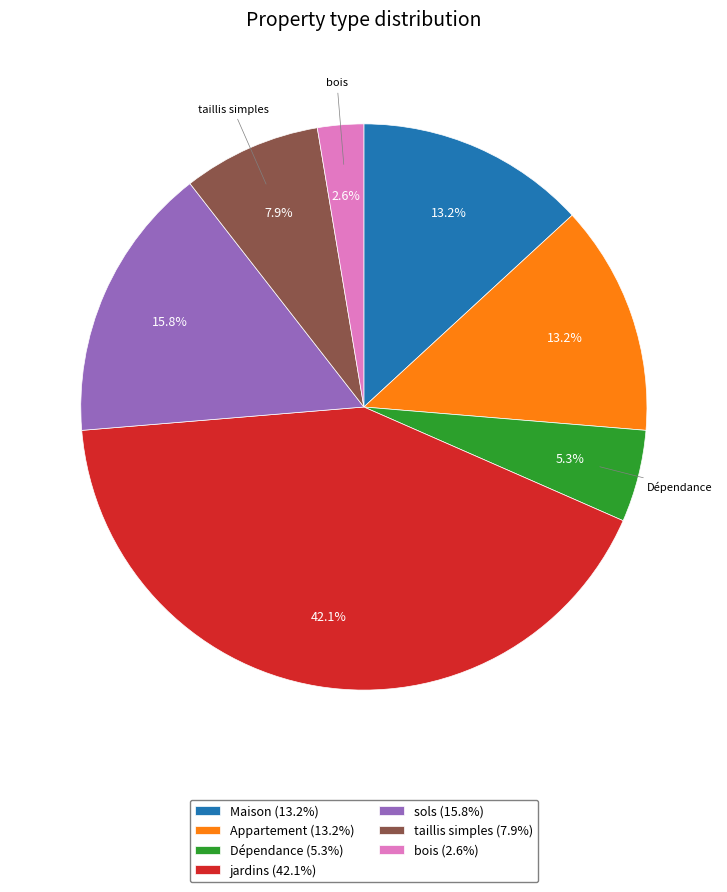

Which slice is the largest?

jardins